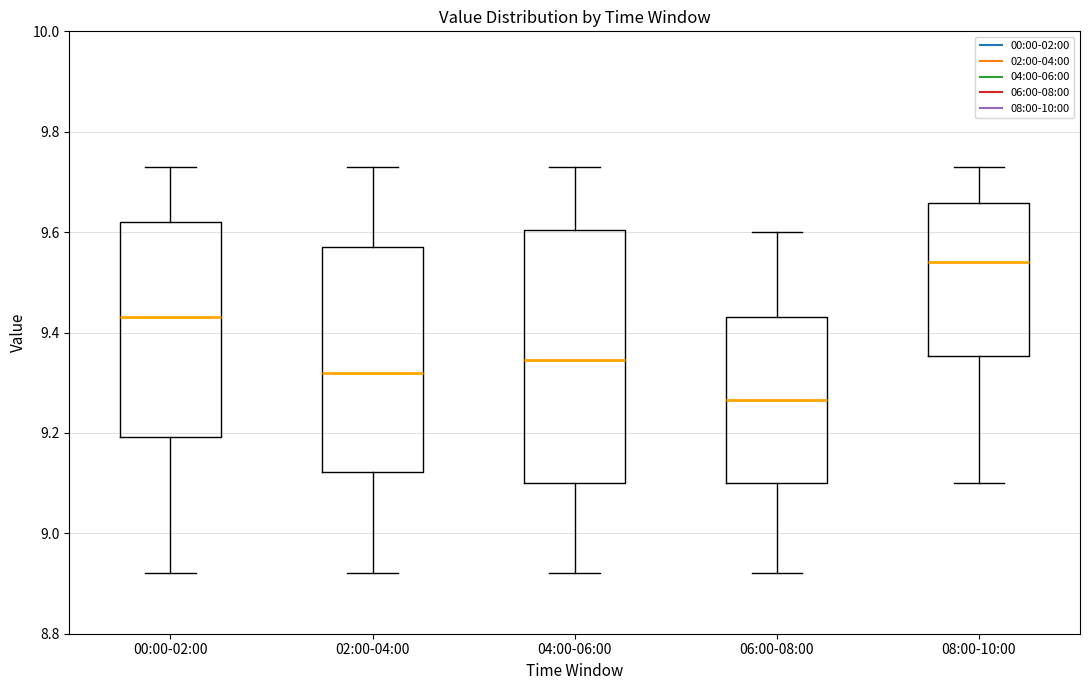

Reading left to right, read every box against the y-axis: the position of its median line, the range the box covers, and the ends of its whiskers. The values are not printed on the chart, so give them approximately, as read against the axis.

00:00-02:00: median 9.44, box 9.20 to 9.62, whiskers 8.92 to 9.74
02:00-04:00: median 9.32, box 9.12 to 9.58, whiskers 8.92 to 9.74
04:00-06:00: median 9.34, box 9.10 to 9.60, whiskers 8.92 to 9.74
06:00-08:00: median 9.26, box 9.10 to 9.44, whiskers 8.92 to 9.60
08:00-10:00: median 9.54, box 9.36 to 9.66, whiskers 9.10 to 9.74